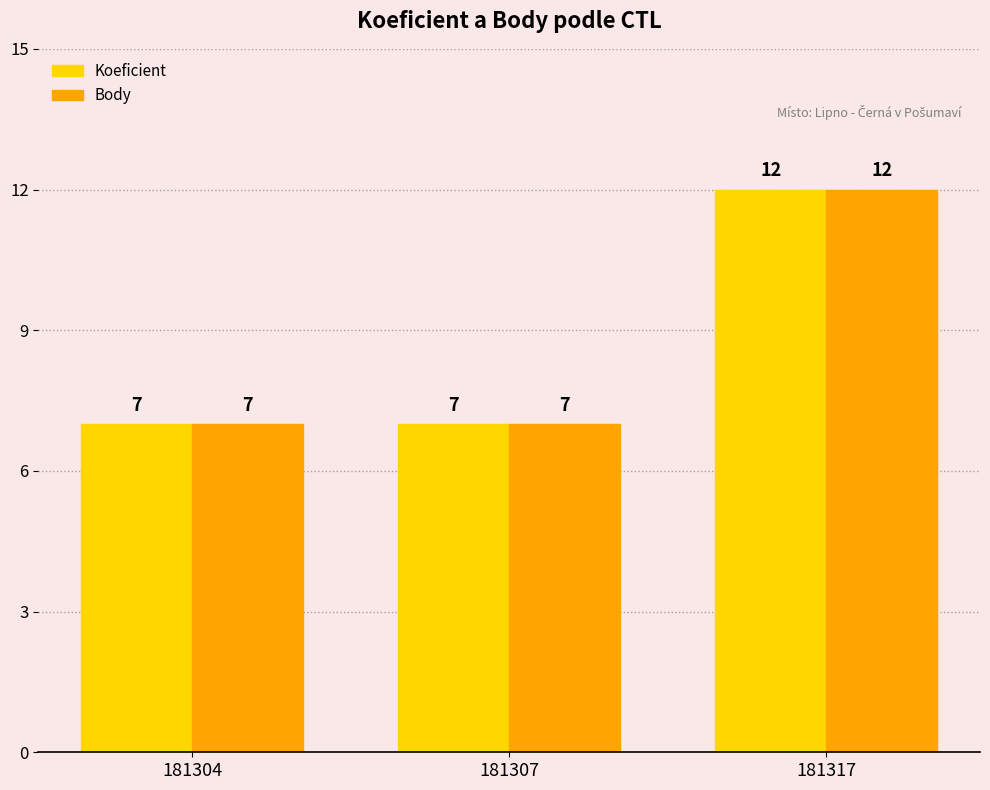

At how many categories does at least one series exceed 9?

1